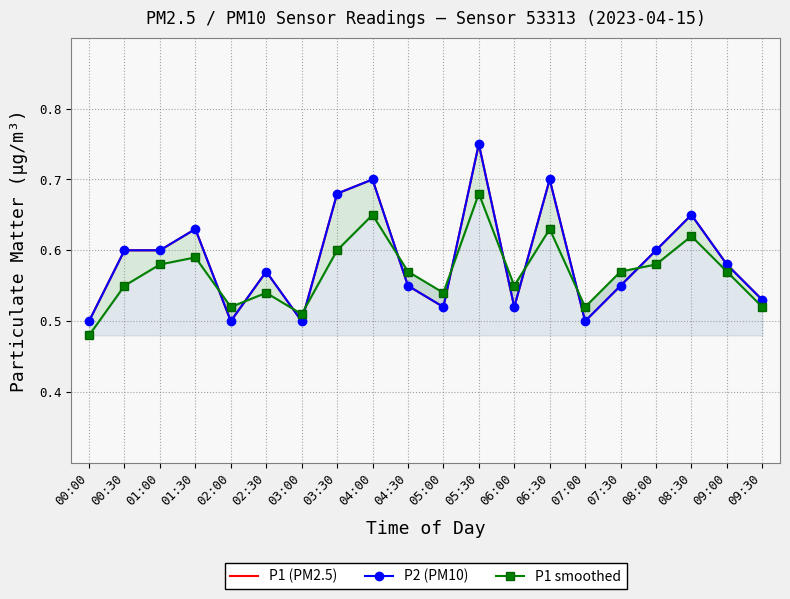

What is the total value across all series at 07:00?

1.5